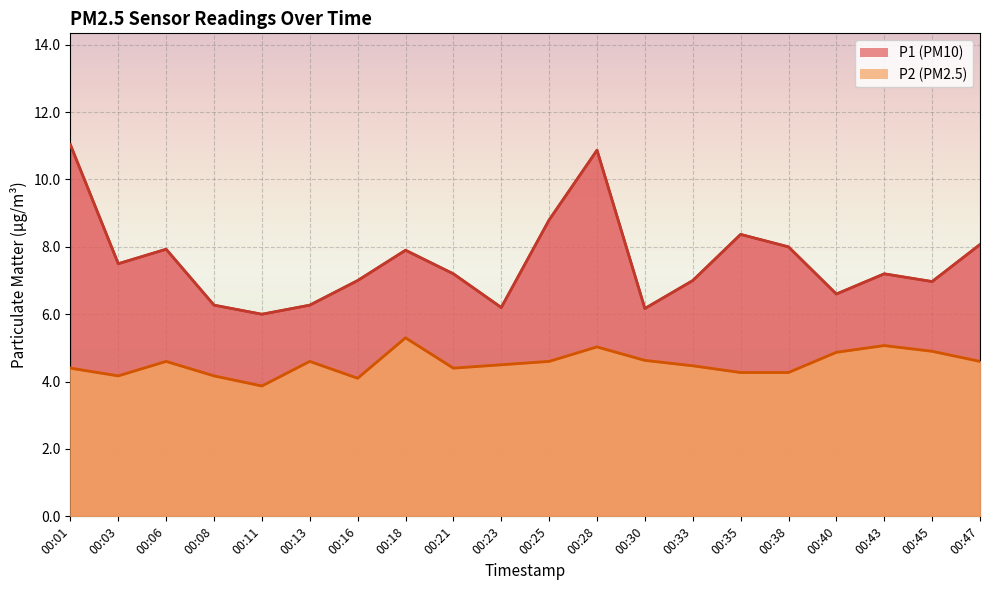

How many data points in P1 are less than 7?

7